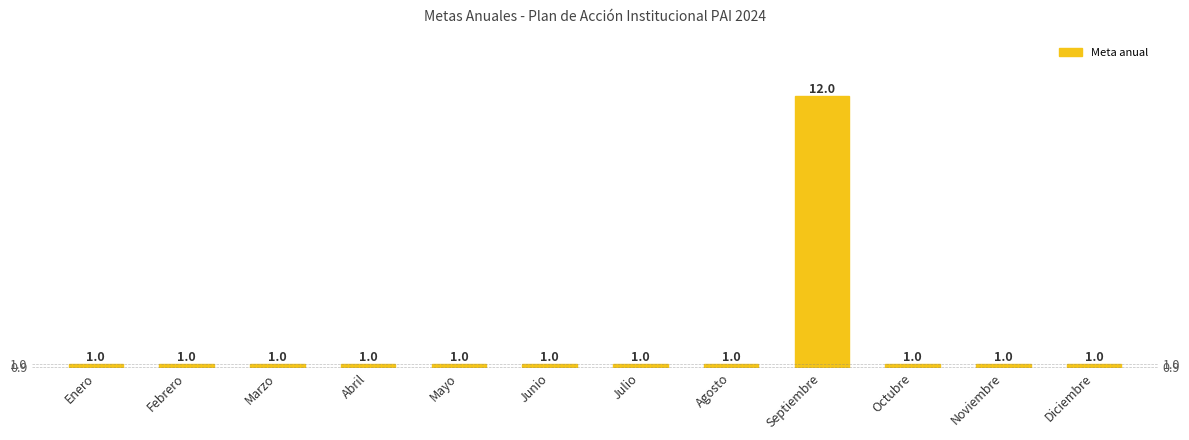

Reading left to right, extract all data points from this chart.

1	1	1	1	1	1	1	1	12	1	1	1